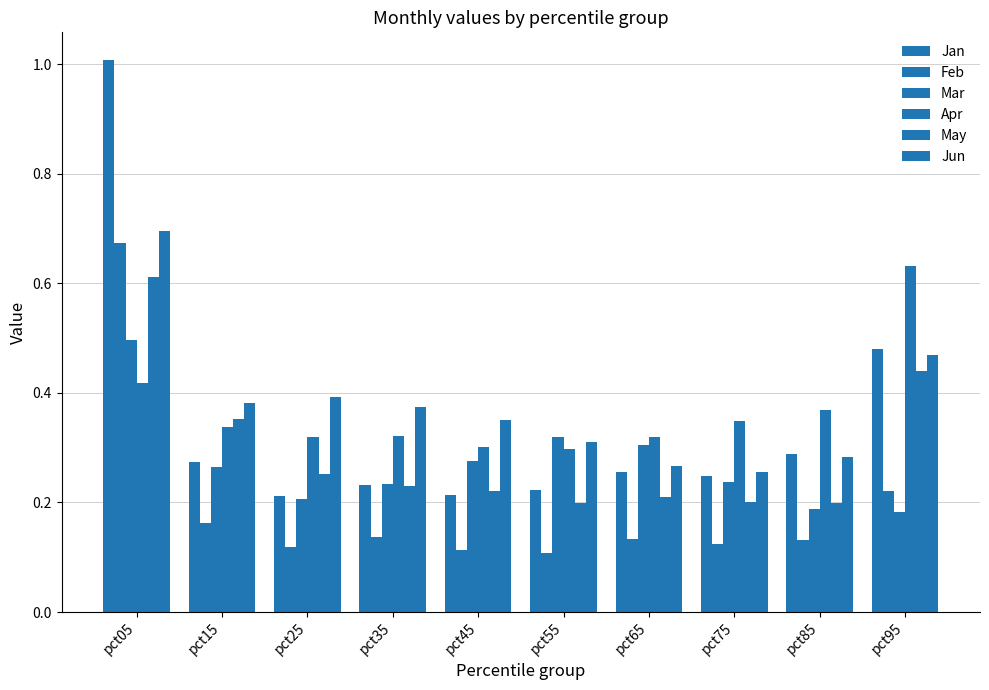

How many bars are there in total?

60